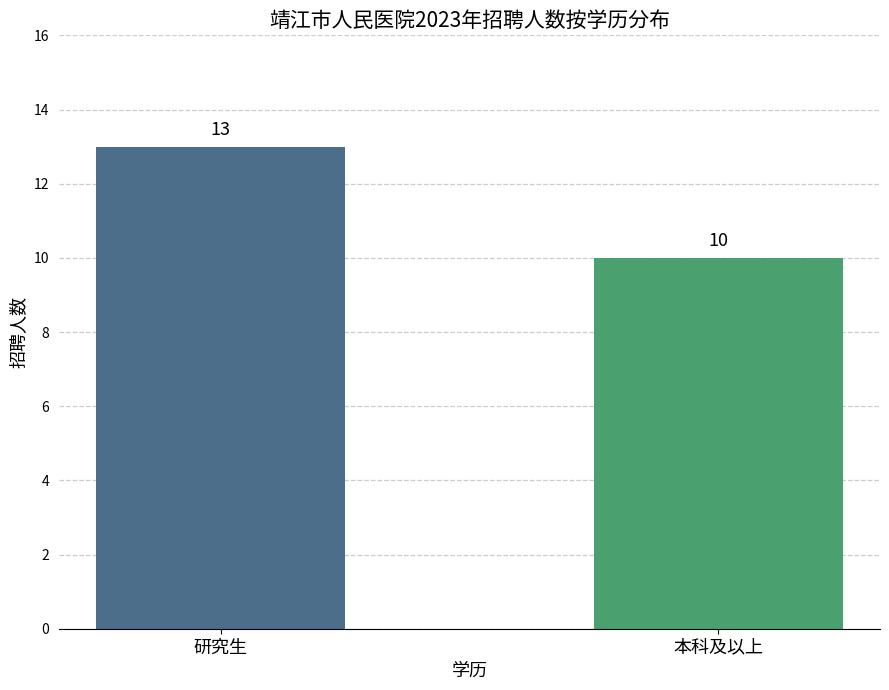

Which has a higher value, 研究生 or 本科及以上?

研究生